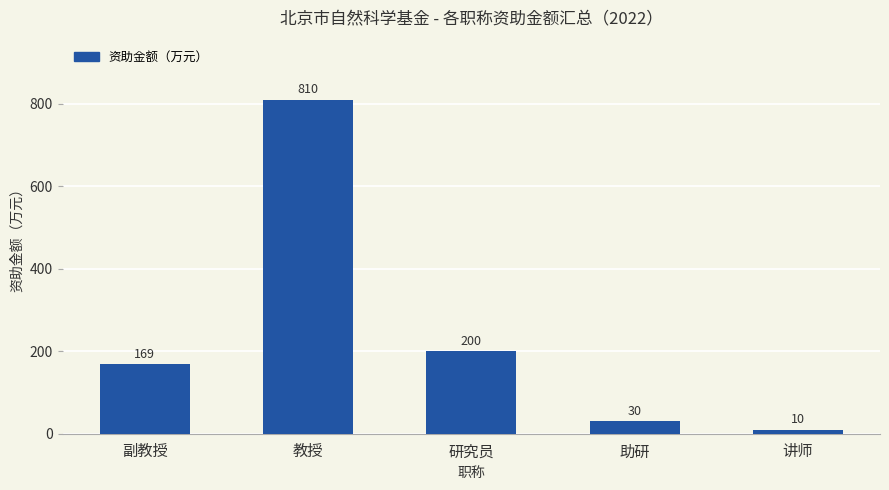

Which category has the highest value across all series?

教授